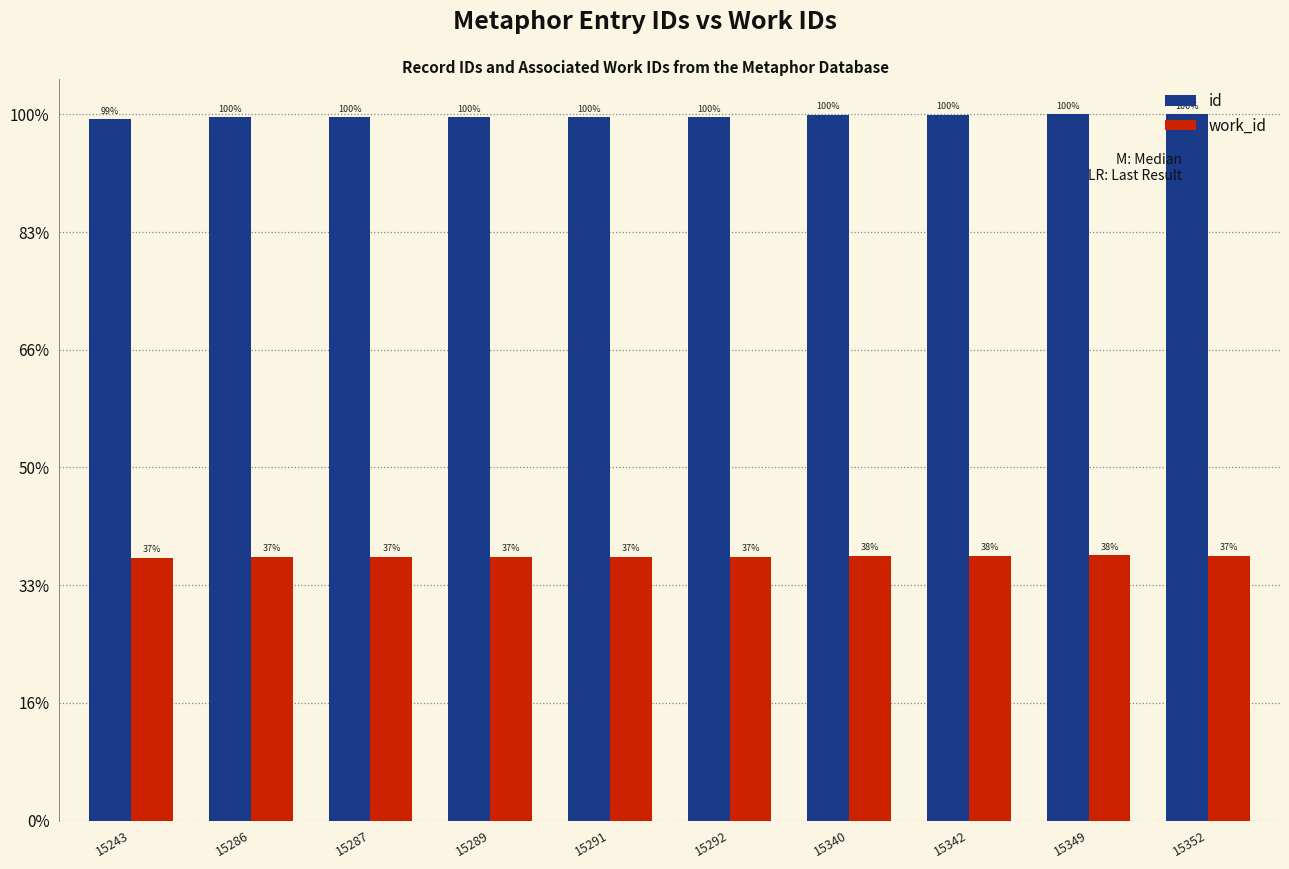

Which has a higher value, 15342 or 15340?

15342